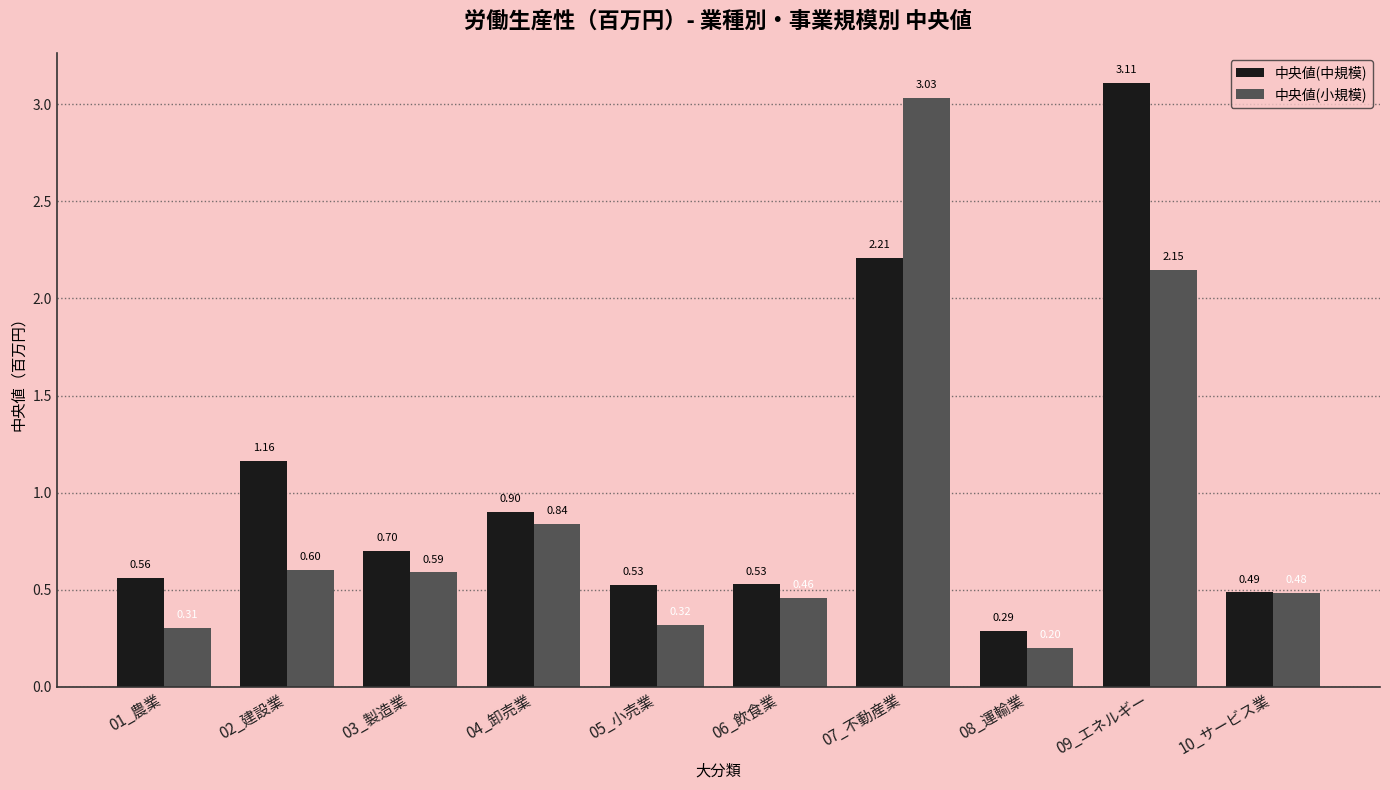

At which category is the sum across all series the highest?

09_エネルギー